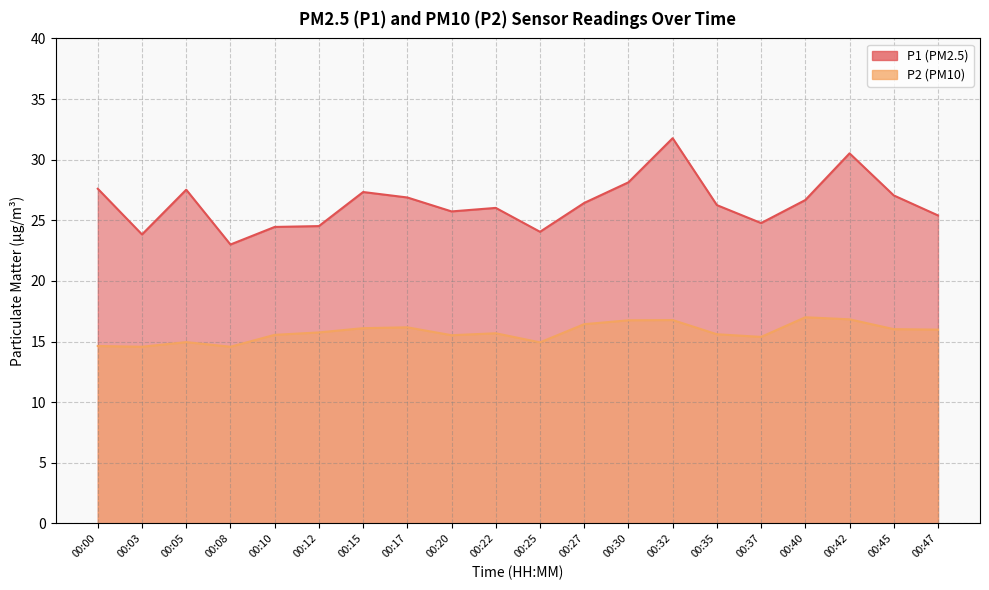

Where is the first local minimum for P1?

00:03